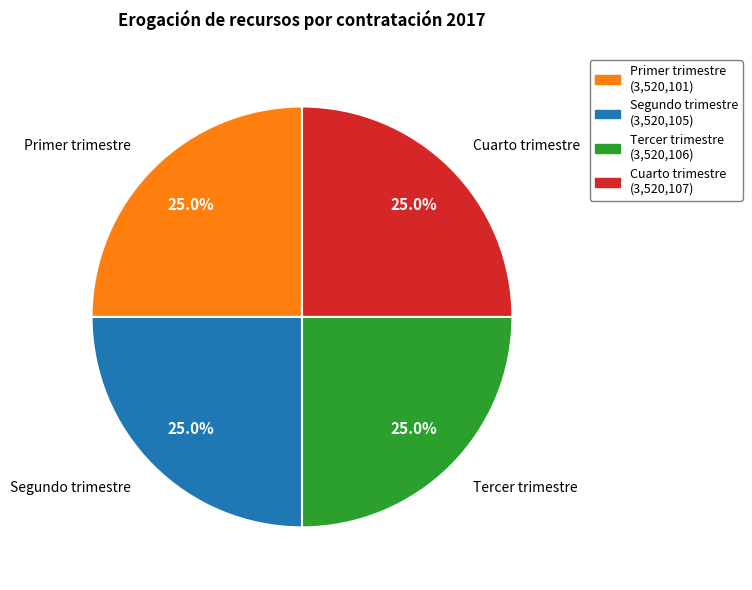

The Cuarto trimestre slice represents 13% of the pie. True or false?

False